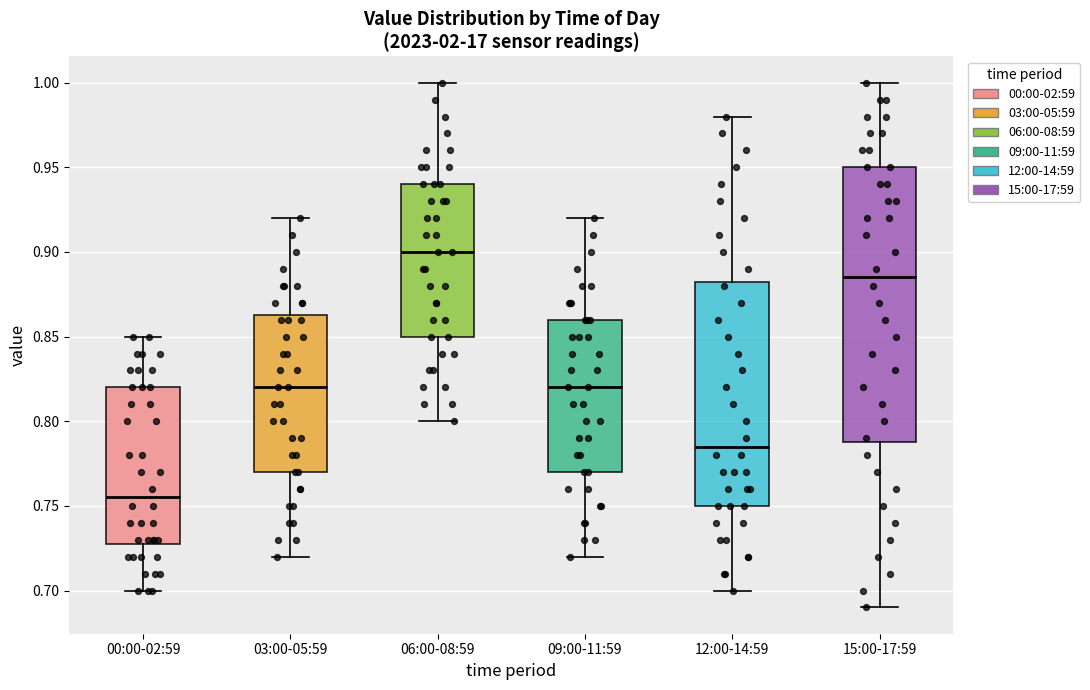

Which box's median line is the lowest?

00:00-02:59